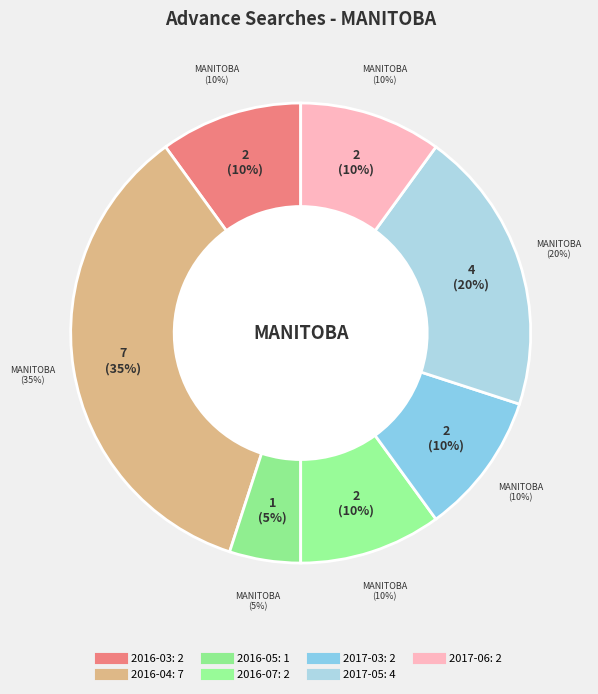

To the nearest percent, what portion does 2016-04 represent?

35%